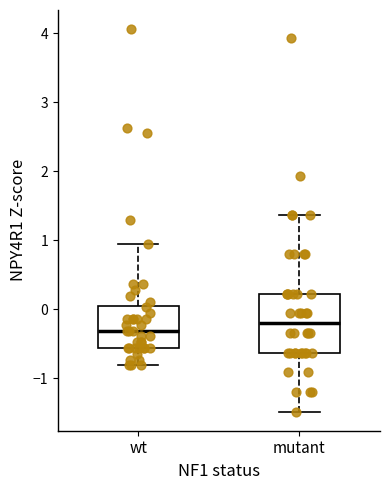

Which box is the tallest, from its lower edge to its upper edge?

mutant